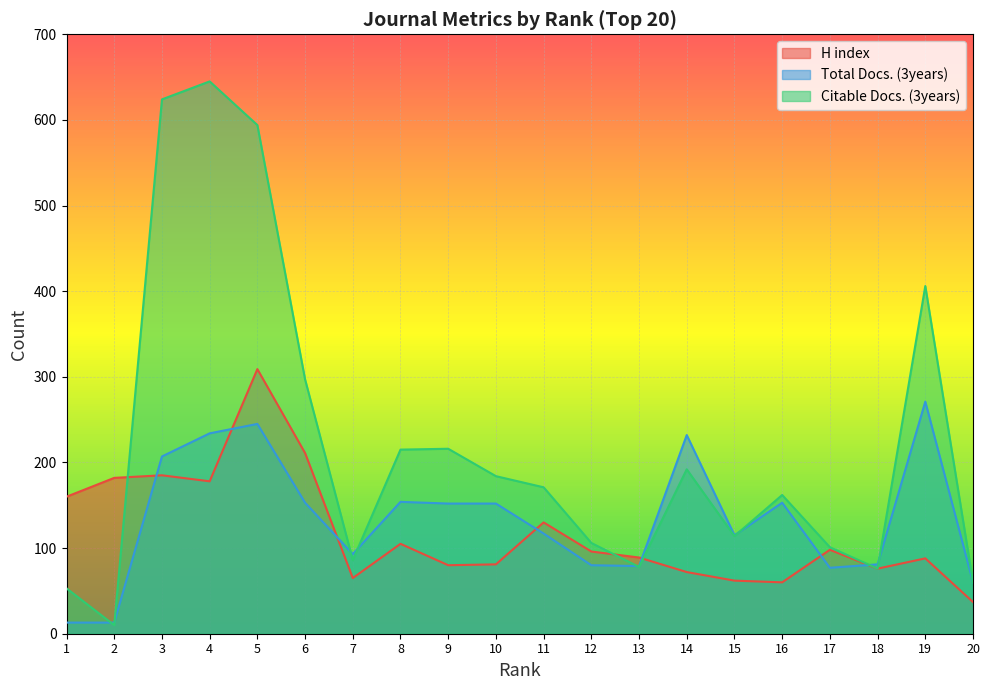

How many values in the H index series are below 96?

10